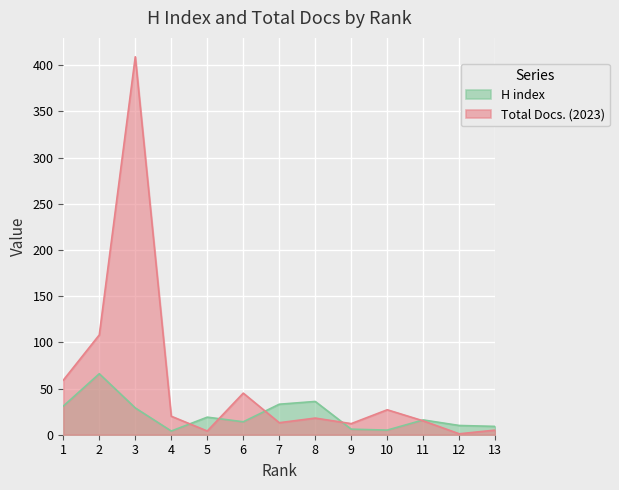

What is the difference between the H index values at 6 and 9?

8